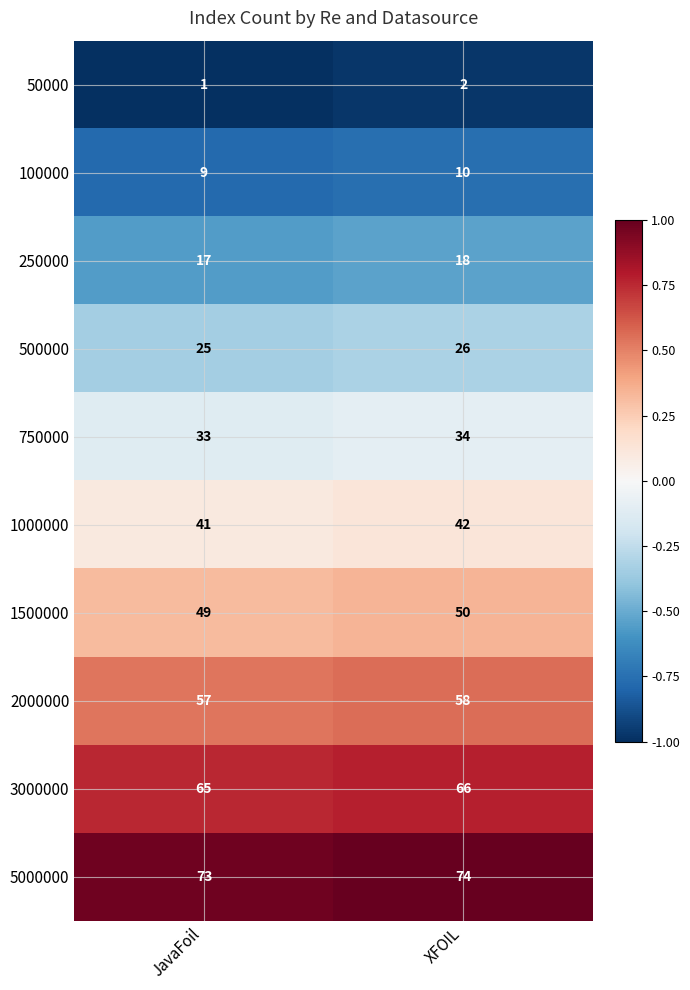

What is the total value across all series at JavaFoil?

370